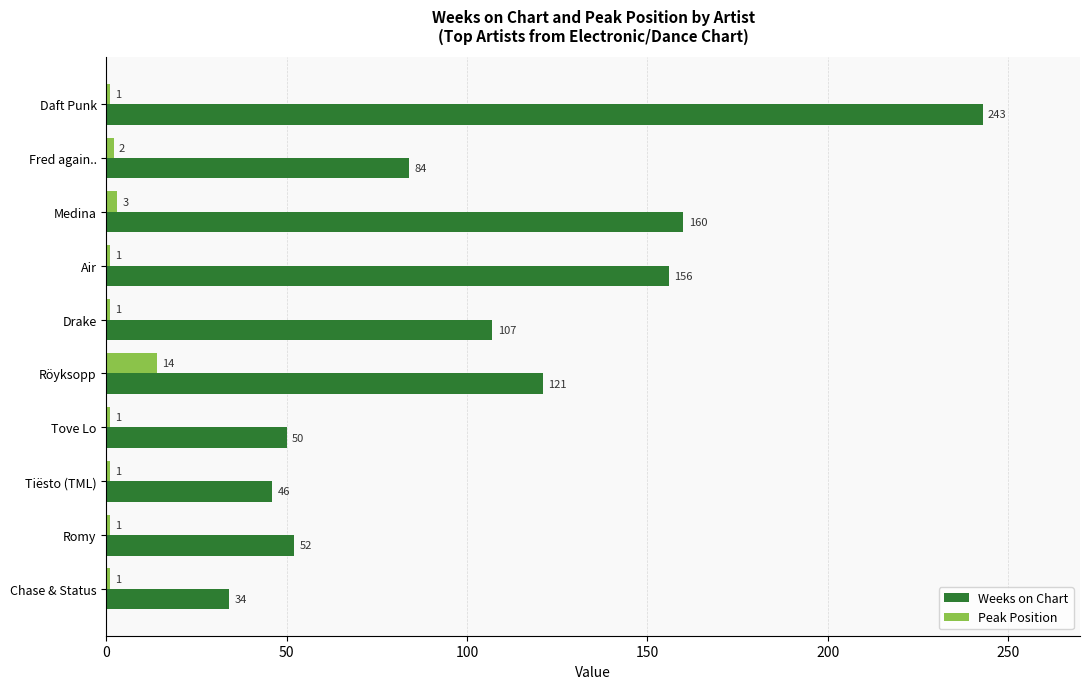

Which label corresponds to the largest value in the chart?

Daft Punk